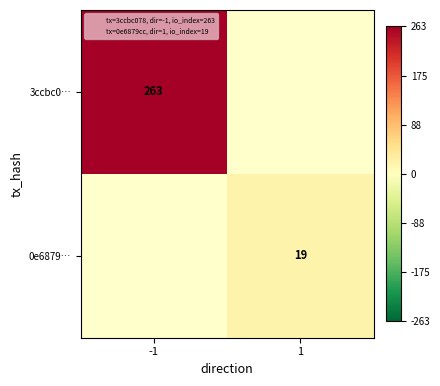

Is the value of 3ccbc0… at -1 greater than the value of 0e6879… at 1?

Yes